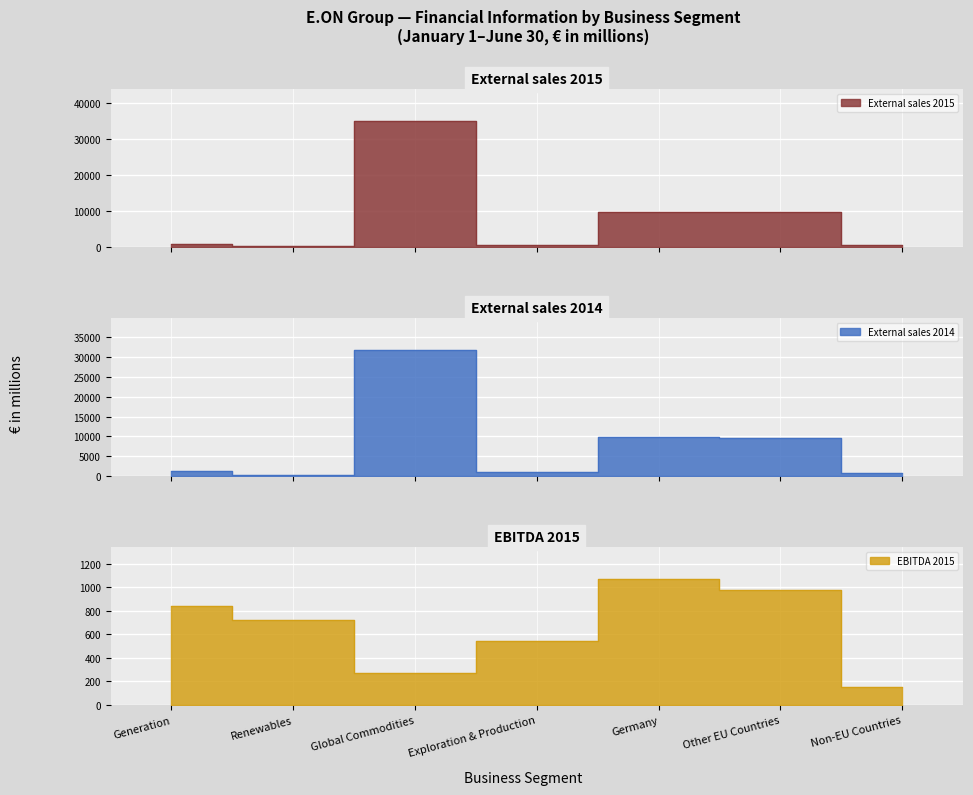

How many lines are shown in the chart?

3